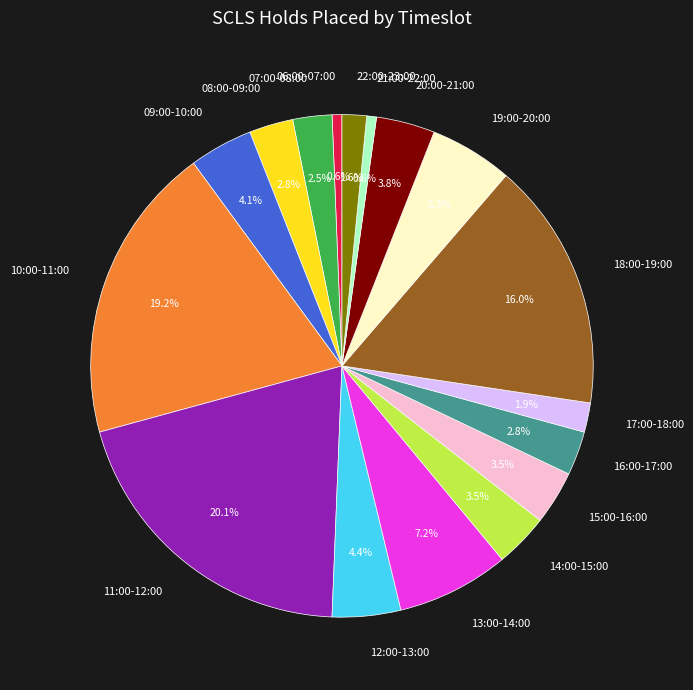

How much of the chart is everything except 21:00-22:00?

99.4%